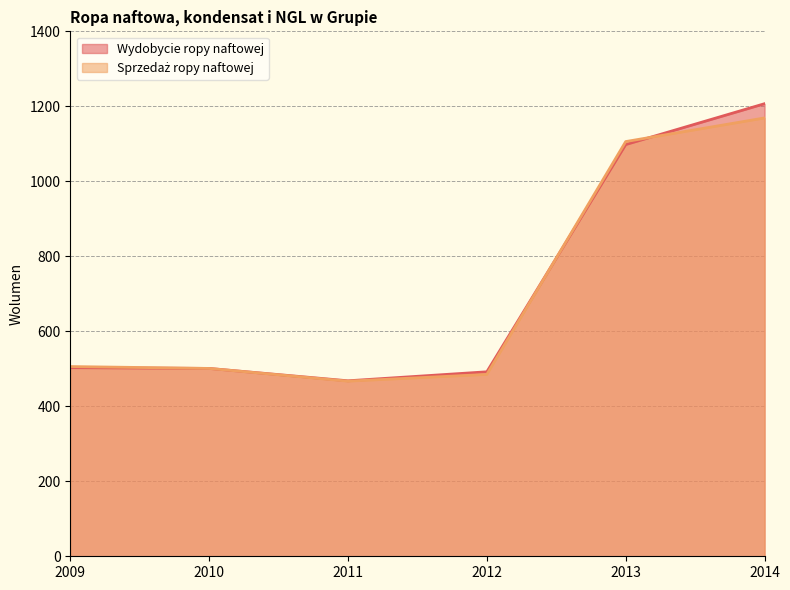

In Wydobycie ropy naftowej, how many points are lower than both neighbors (excluding endpoints)?

1